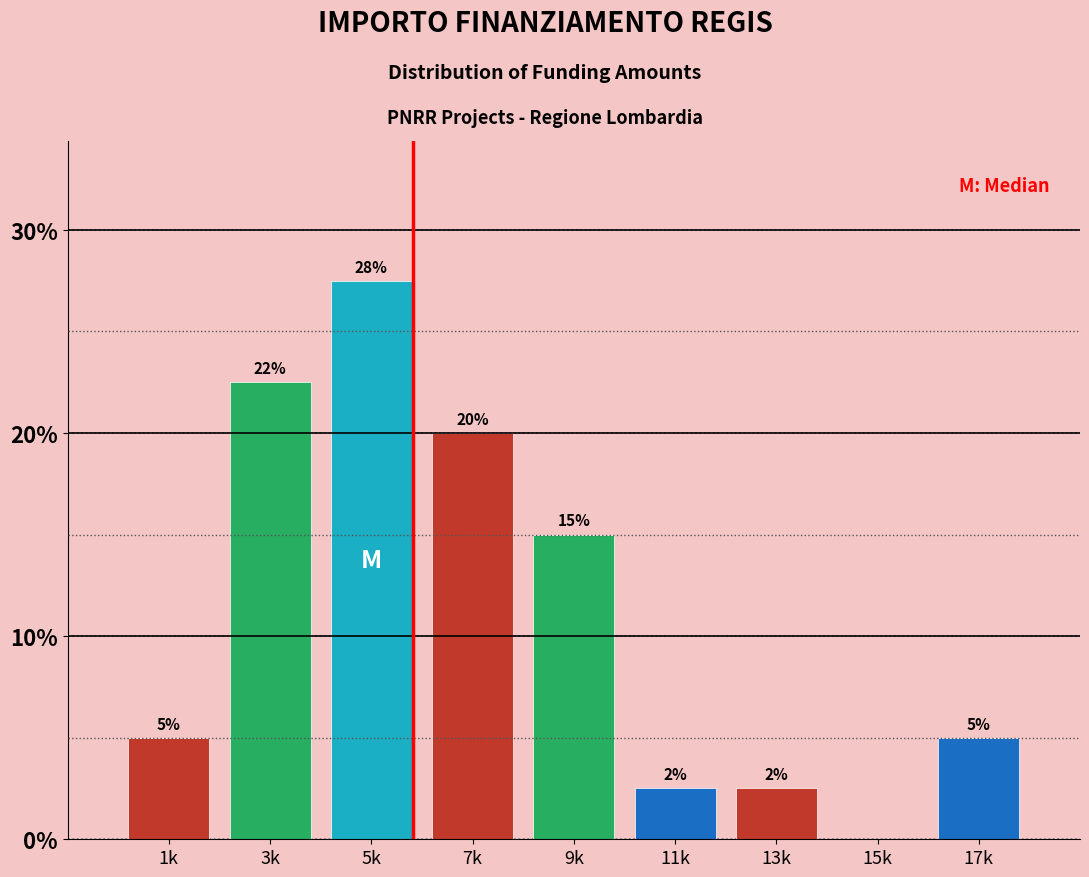

What is the sum of the values at 7k and 15k?

20.0